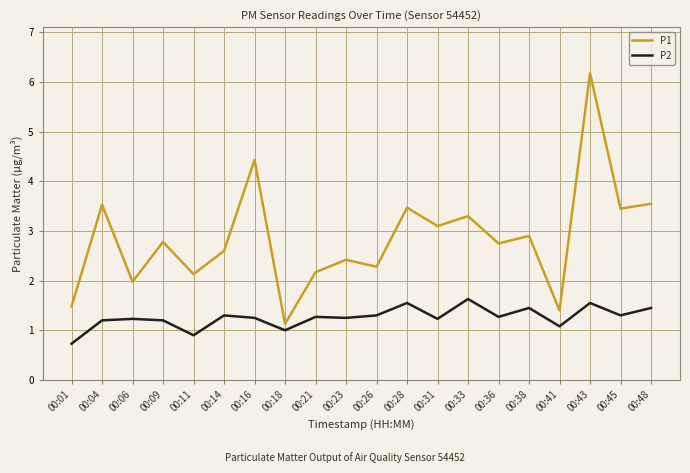

What is the smallest value displayed?

0.7